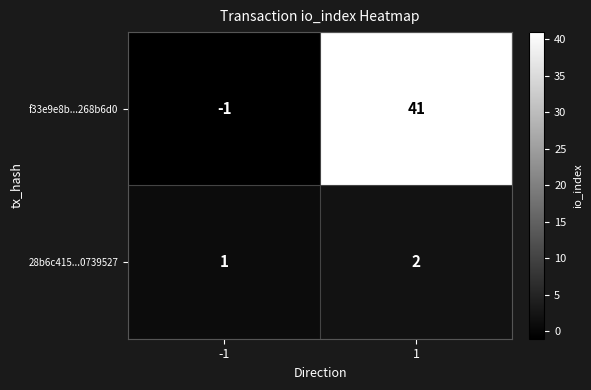

Rank the series at -1 from highest to lowest value.

28b6c415...0739527, f33e9e8b...268b6d0